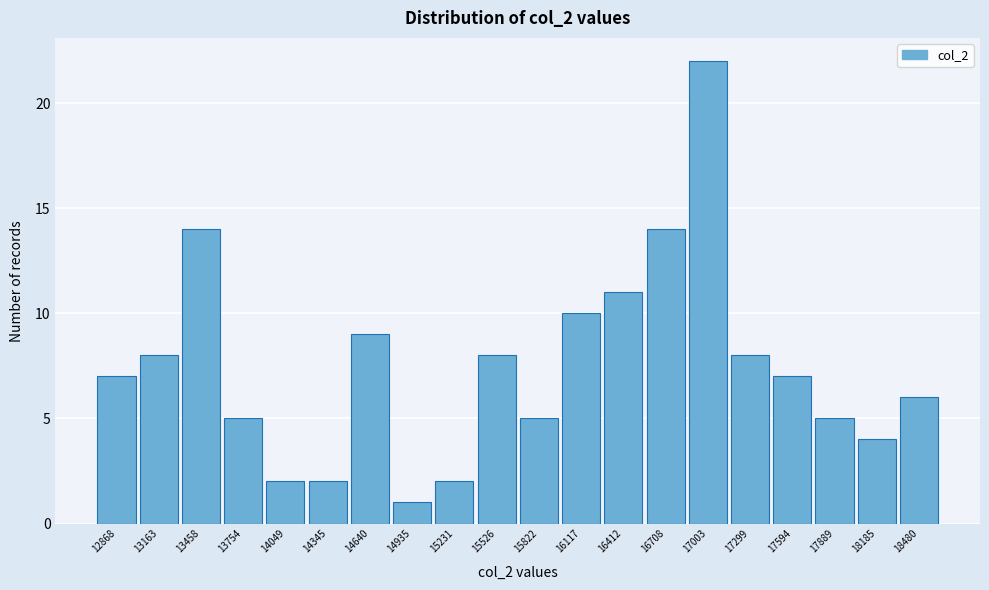

Reading right to left, list all the values displayed in this chart.

18480=6	18185=4	17889=5	17594=7	17299=8	17003=22	16708=14	16412=11	16117=10	15822=5	15526=8	15231=2	14935=1	14640=9	14345=2	14049=2	13754=5	13458=14	13163=8	12868=7